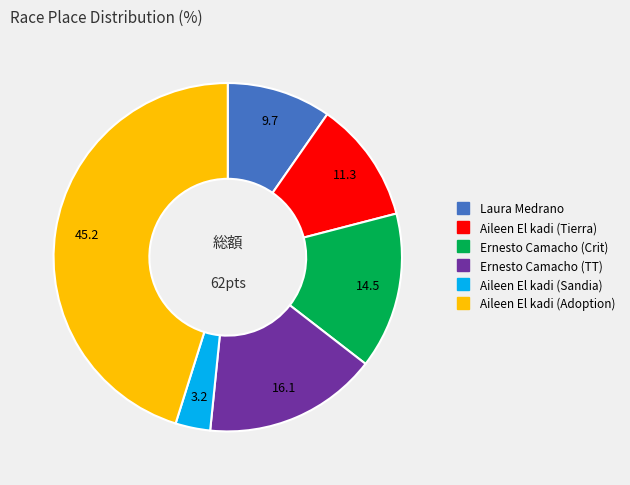

True or false: Aileen El kadi (Sandia) accounts for 3% of the total.

True